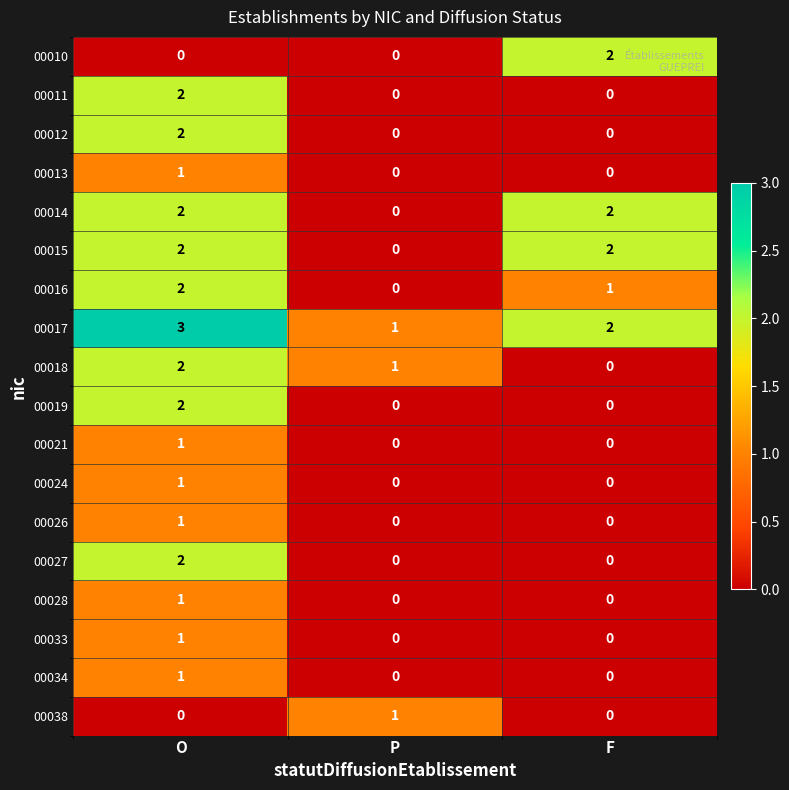

At which label does 00018 reach its peak?

O